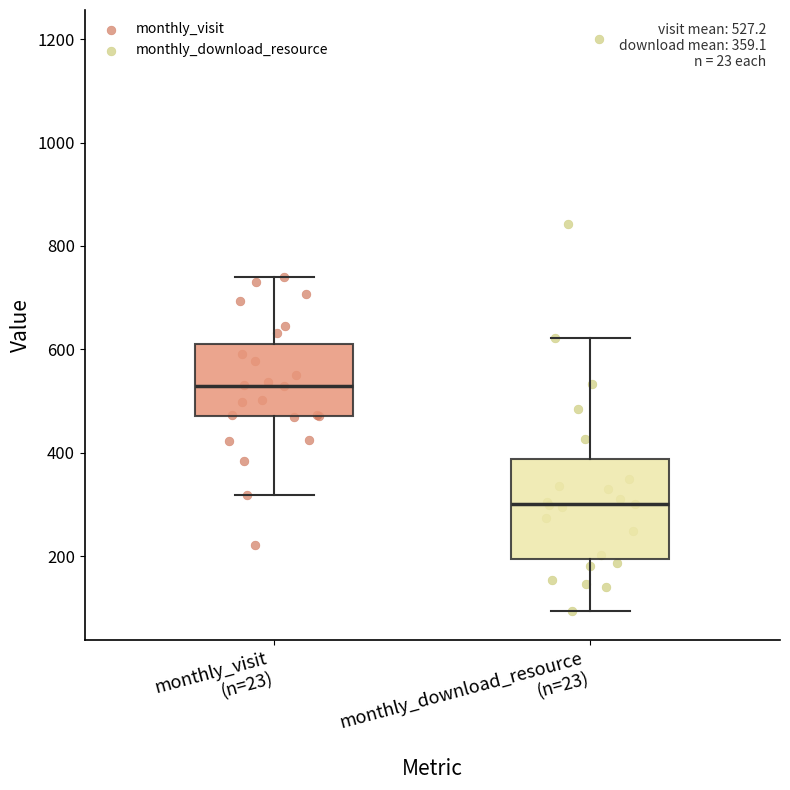

Which box's median line is the lowest?

monthly_download_resource (n=23)